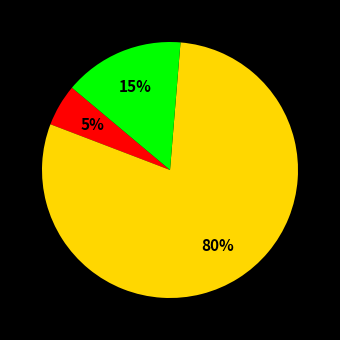

Is there any slice that represents more than half of the pie?

Yes